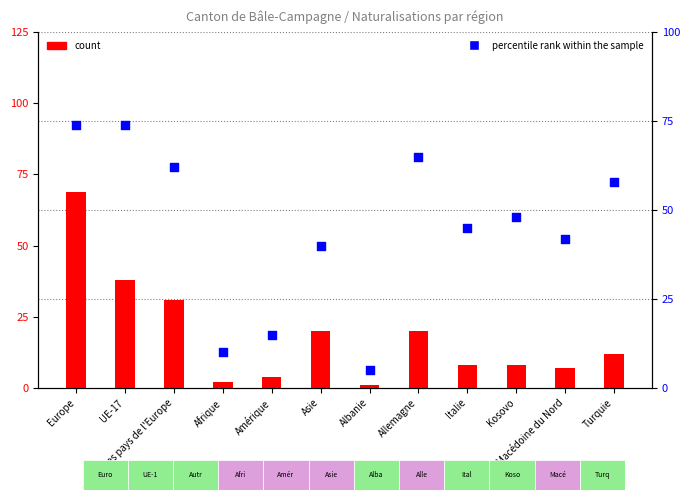

At which category is the sum across all series the highest?

Europe